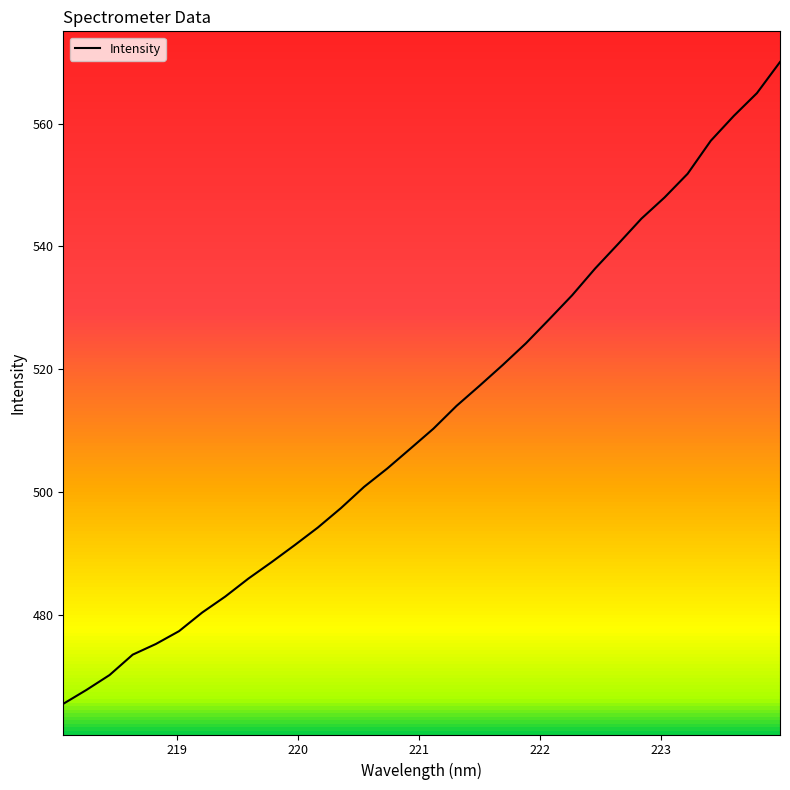

Is this an area chart (filled region under the line)?

No